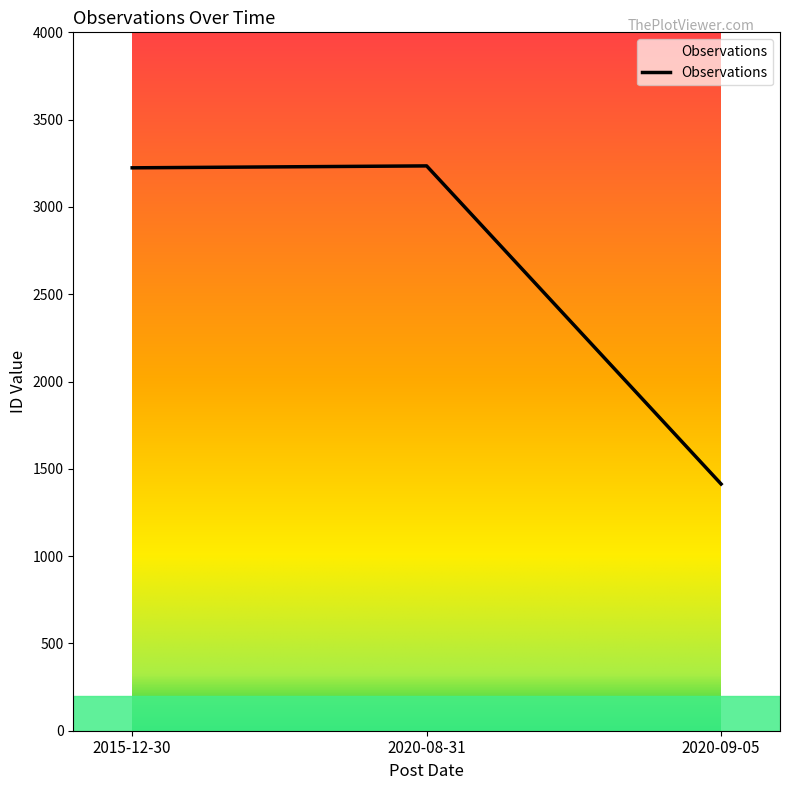

What value does the data have at 2020-09-05?

1413